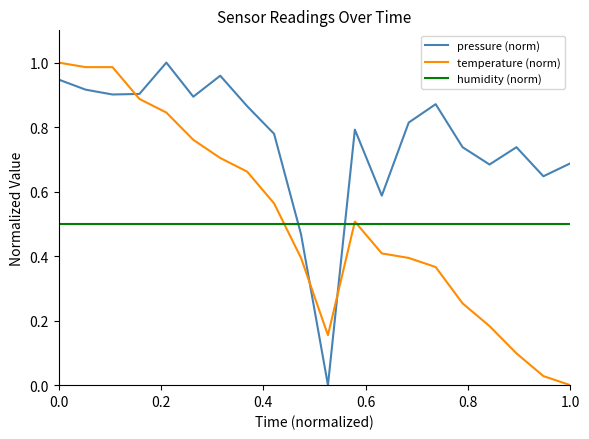

Which series ends up on top after the final intersection of humidity (norm) and pressure (norm)?

pressure (norm)